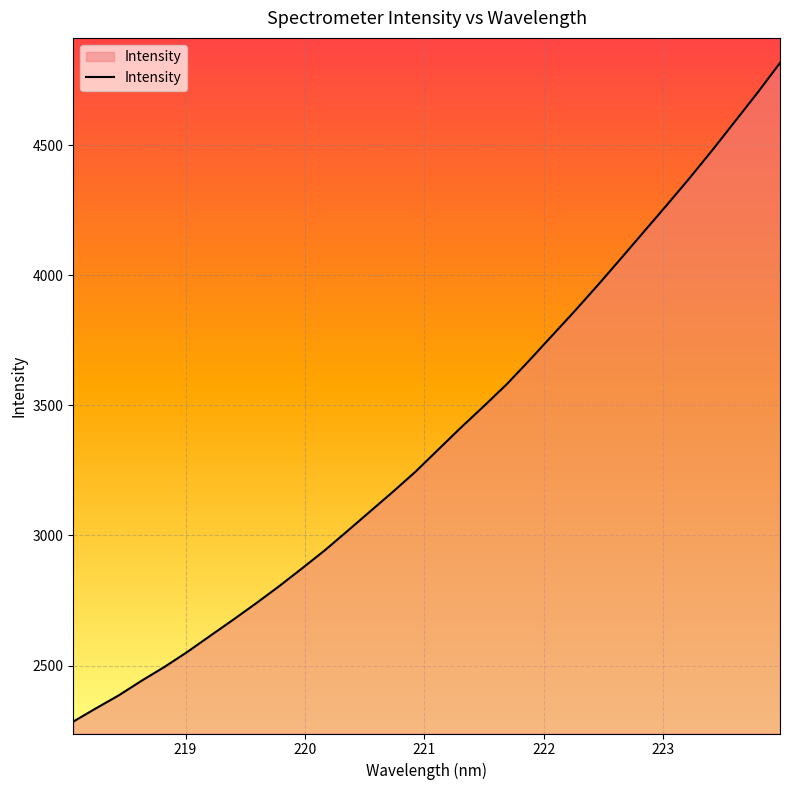

Reading right to left, extract all data points from this chart.

4815.3	4699.4	4588.2	4477.1	4369.9	4266.3	4164.5	4062.5	3961.5	3863.4	3768.3	3673.1	3580.5	3496.8	3414.9	3330.1	3244.9	3166.9	3091.4	3015.8	2941.1	2871.7	2803.5	2738.6	2675.7	2614.4	2552.6	2495.1	2442.1	2386.0	2336.0	2284.7